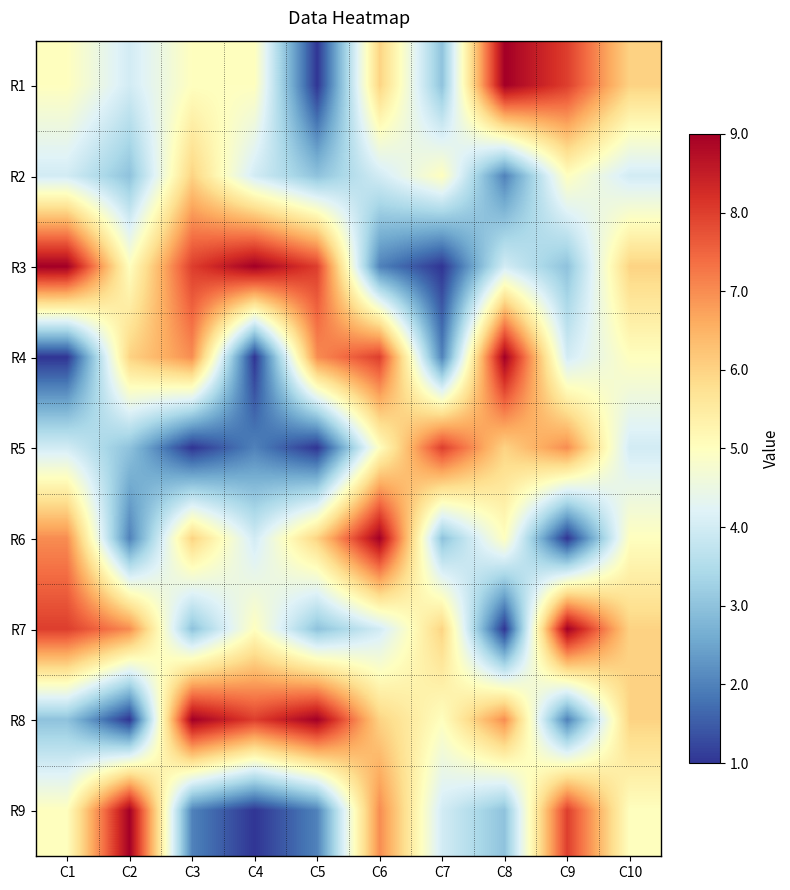

What is the total value across all series at C2?

40